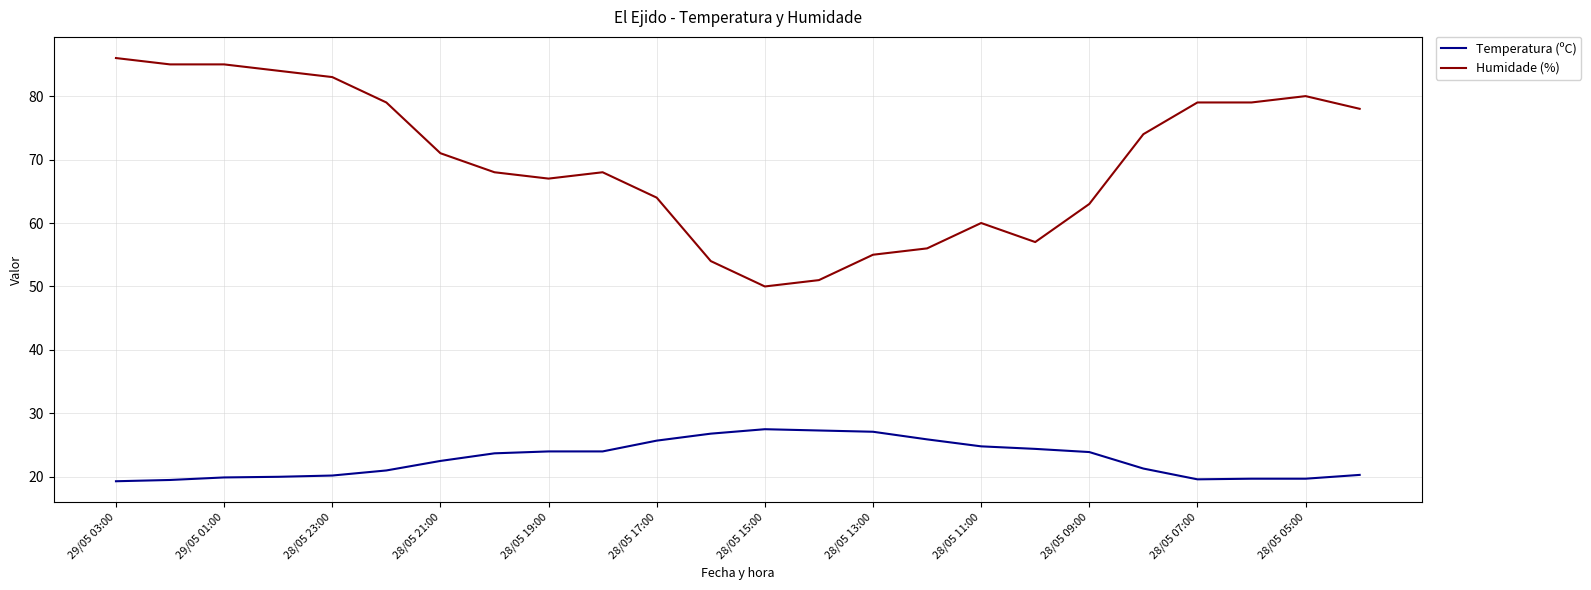

Which series has the largest total across all categories?

Humidade (%)